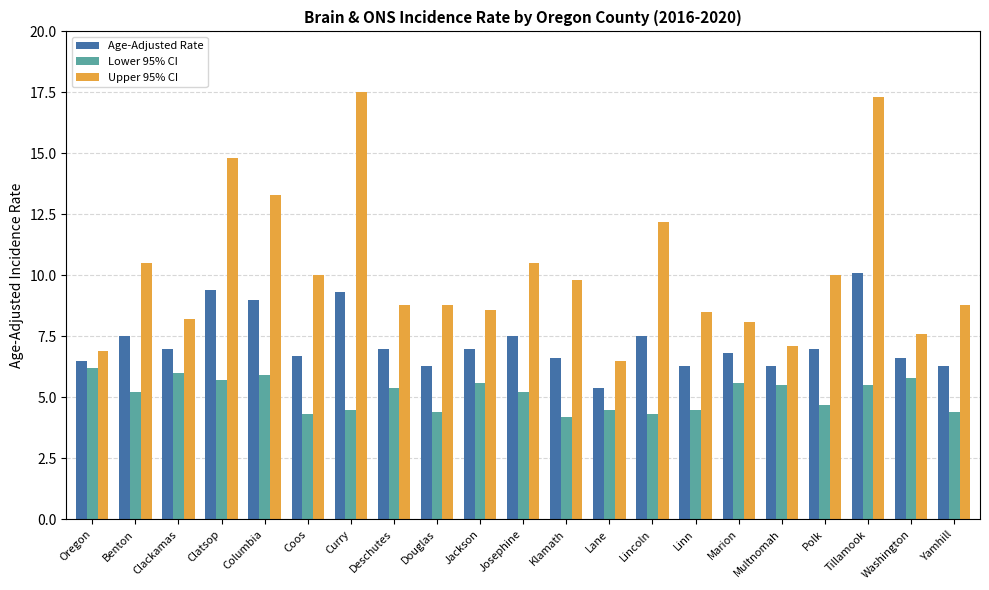

Reading right to left, what are all the values shown in this chart?

Age-Adjusted Rate: Yamhill=6.3	Washington=6.6	Tillamook=10.1	Polk=7.0	Multnomah=6.3	Marion=6.8	Linn=6.3	Lincoln=7.5	Lane=5.4	Klamath=6.6	Josephine=7.5	Jackson=7.0	Douglas=6.3	Deschutes=7.0	Curry=9.3	Coos=6.7	Columbia=9.0	Clatsop=9.4	Clackamas=7.0	Benton=7.5	Oregon=6.5
Lower 95% CI: Yamhill=4.4	Washington=5.8	Tillamook=5.5	Polk=4.7	Multnomah=5.5	Marion=5.6	Linn=4.5	Lincoln=4.3	Lane=4.5	Klamath=4.2	Josephine=5.2	Jackson=5.6	Douglas=4.4	Deschutes=5.4	Curry=4.5	Coos=4.3	Columbia=5.9	Clatsop=5.7	Clackamas=6.0	Benton=5.2	Oregon=6.2
Upper 95% CI: Yamhill=8.8	Washington=7.6	Tillamook=17.3	Polk=10.0	Multnomah=7.1	Marion=8.1	Linn=8.5	Lincoln=12.2	Lane=6.5	Klamath=9.8	Josephine=10.5	Jackson=8.6	Douglas=8.8	Deschutes=8.8	Curry=17.5	Coos=10.0	Columbia=13.3	Clatsop=14.8	Clackamas=8.2	Benton=10.5	Oregon=6.9